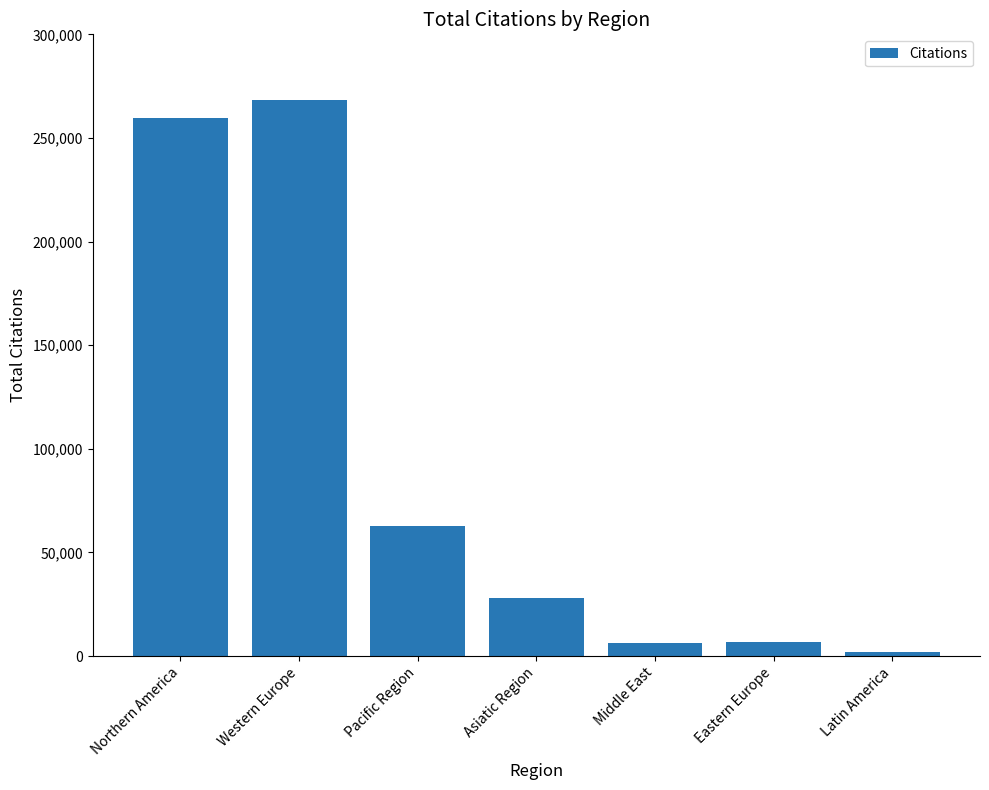

True or false: the data shows 6930 at Eastern Europe.

True